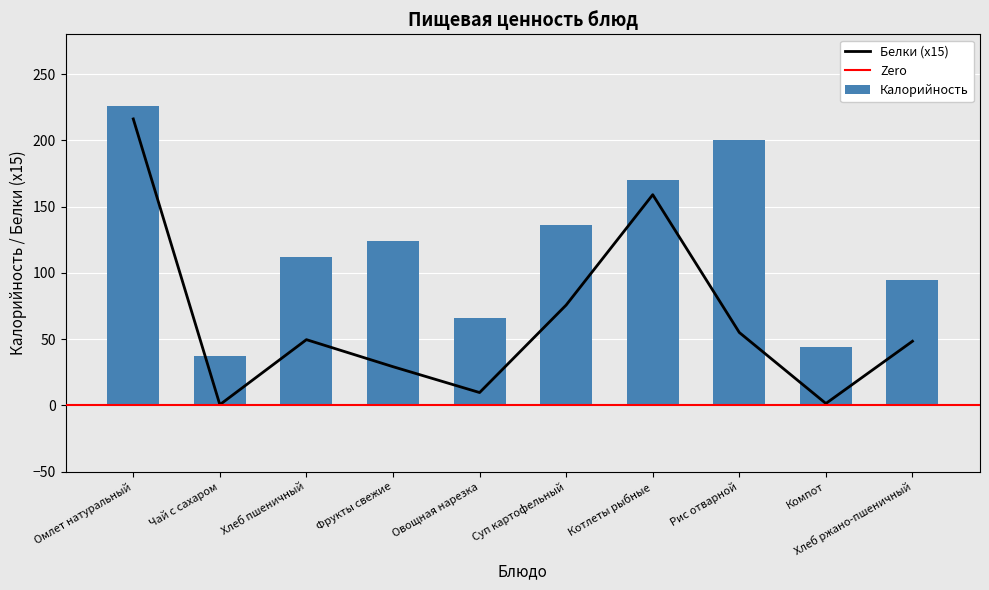

Which label corresponds to the smallest value in the chart?

Чай с сахаром